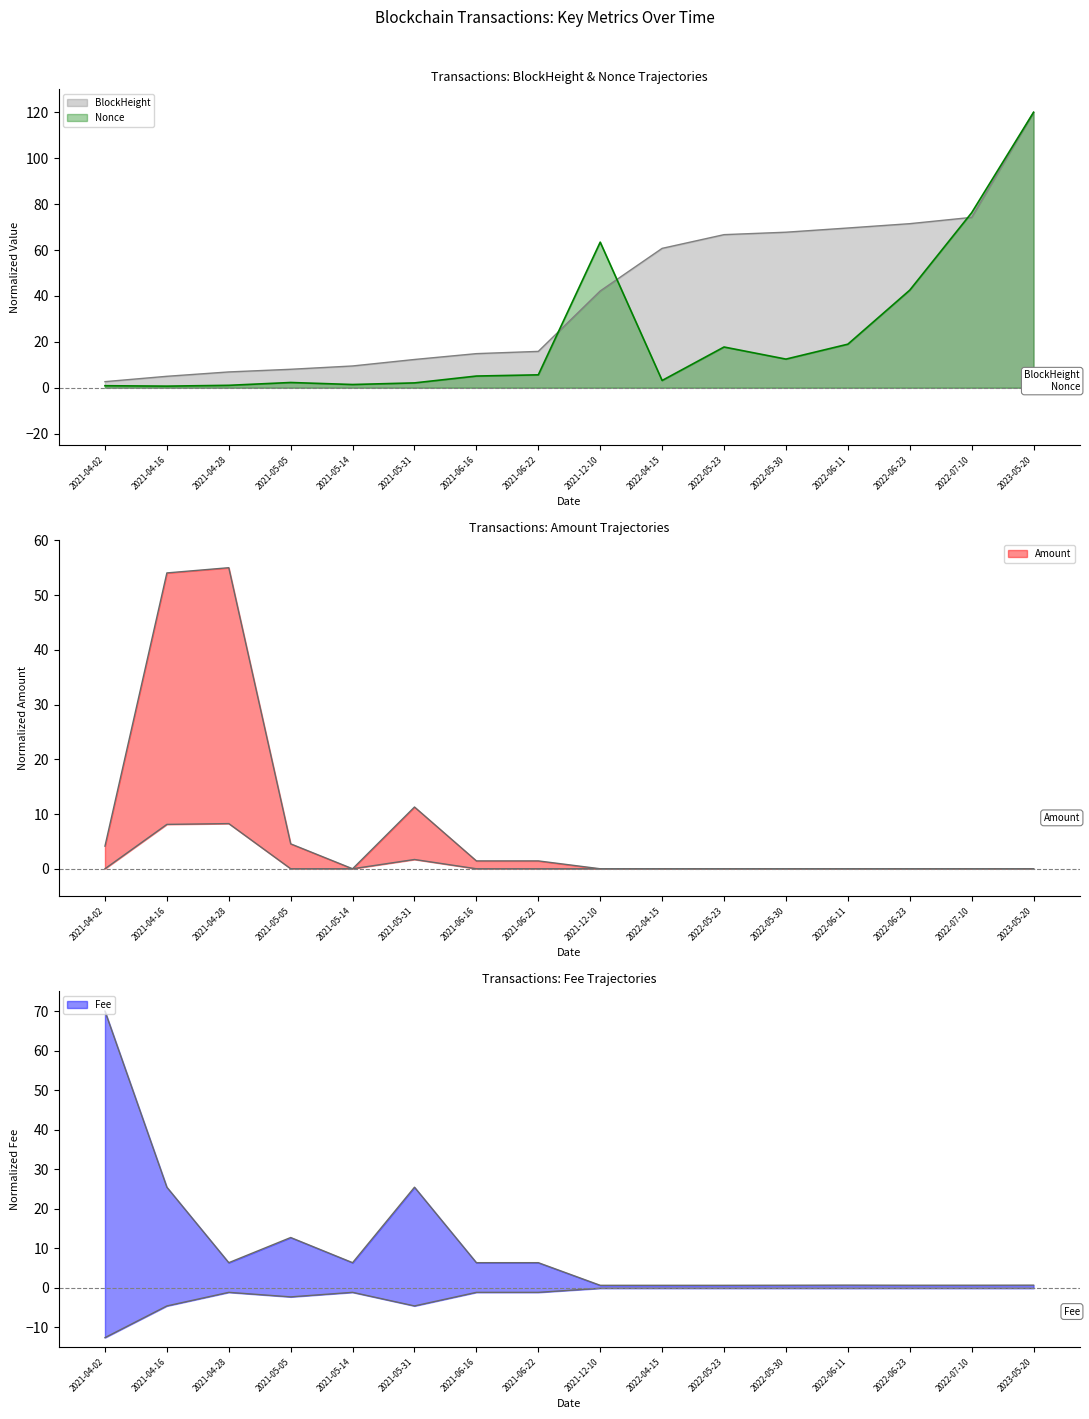

True or false: Nonce has more than 2 points higher than both neighbors.

True